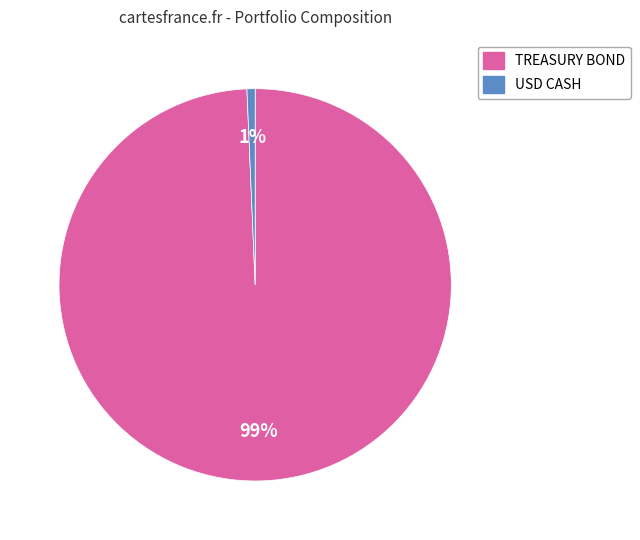

Is there a majority slice in this chart?

Yes